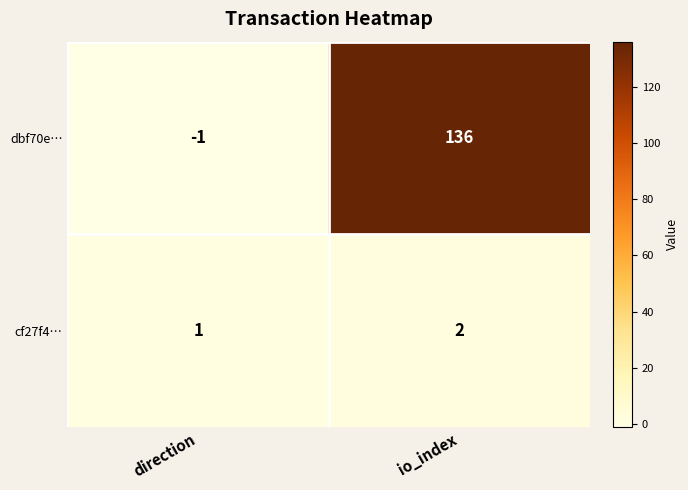

At io_index, list the series in order from smallest to largest.

cf27f4…, dbf70e…